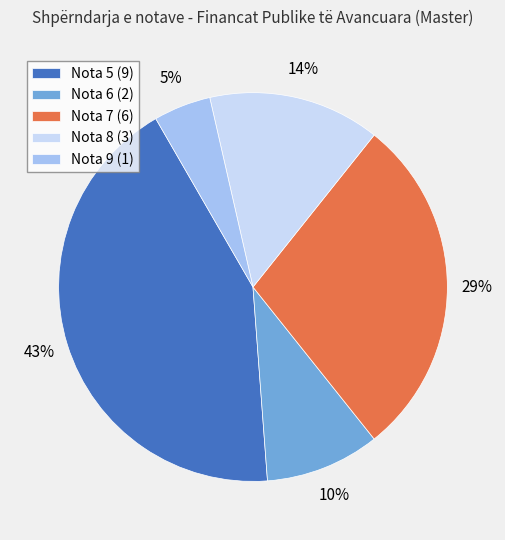

Is there a majority slice in this chart?

No